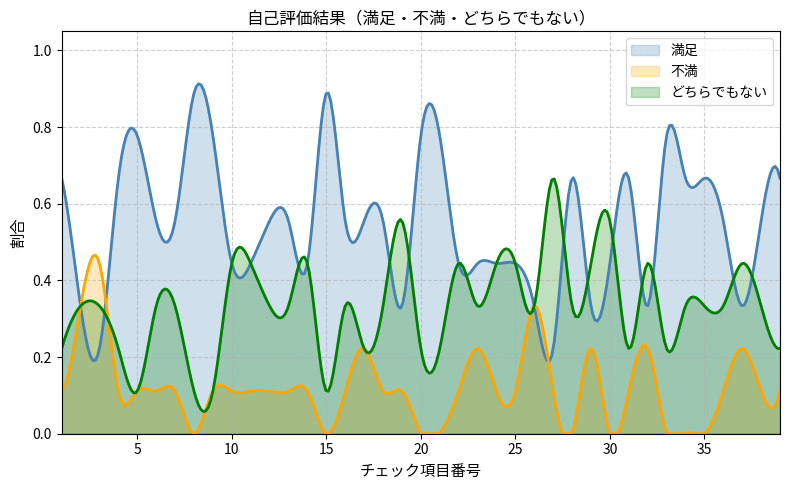

Which series has the largest total across all categories?

満足